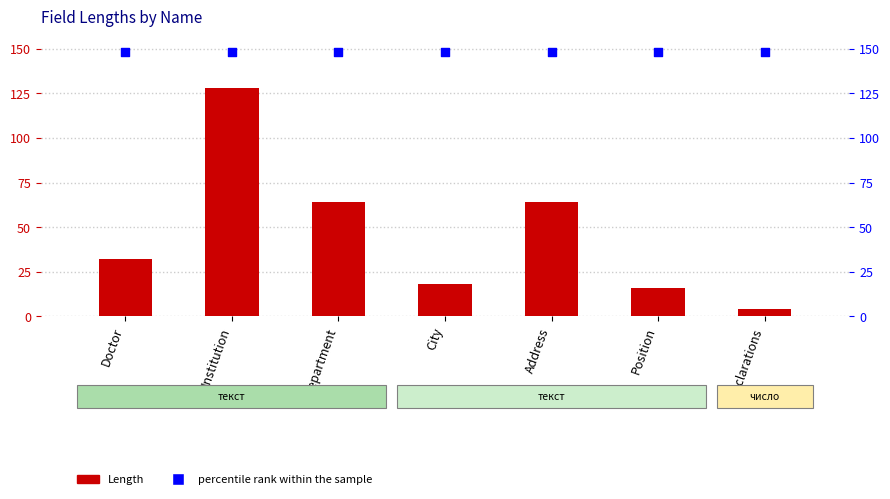

Is the value of Length at Department greater than the value of percentile rank within the sample at City?

No